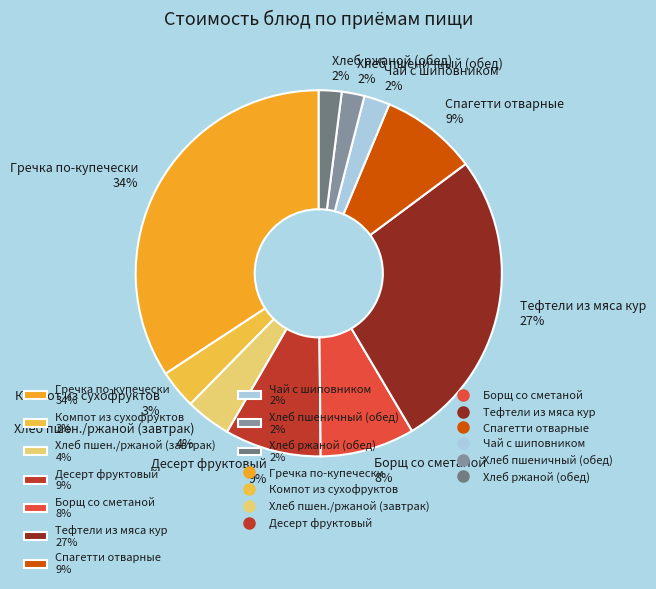

Is there a majority slice in this chart?

No